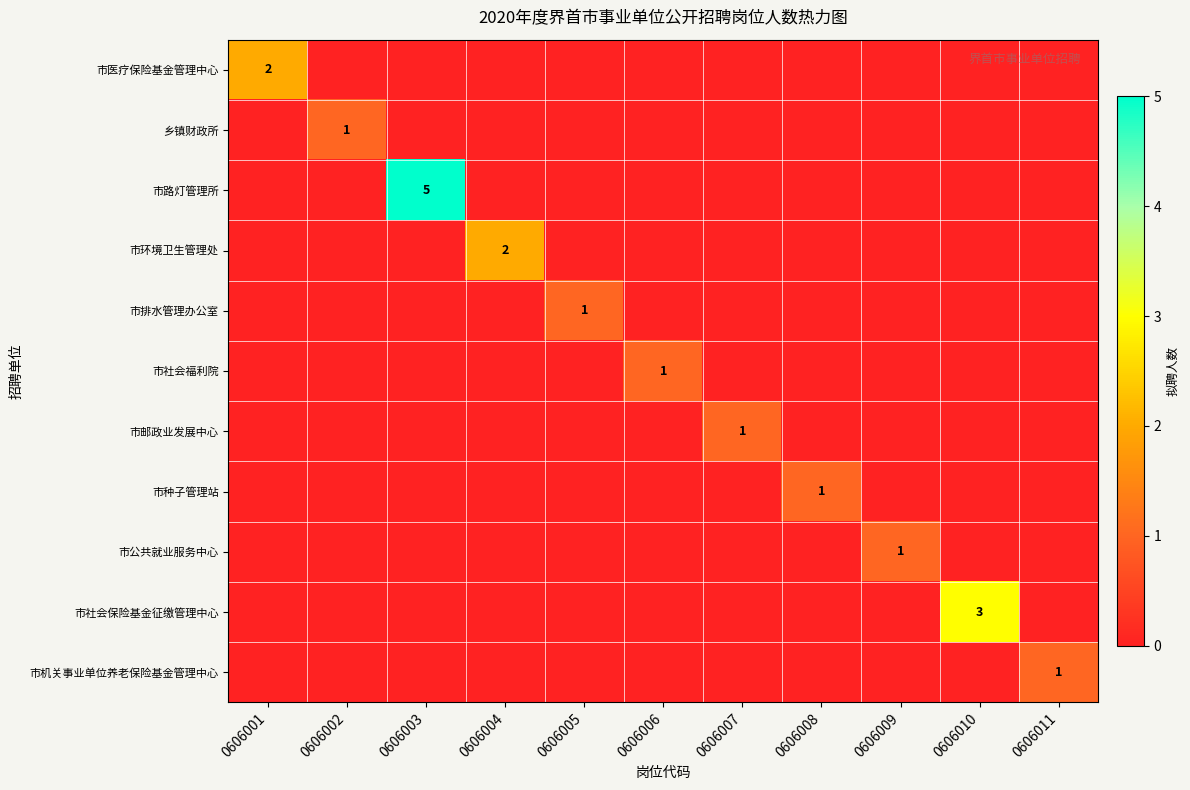

The 市环境卫生管理处 series shows 0 at 0606010. True or false?

True